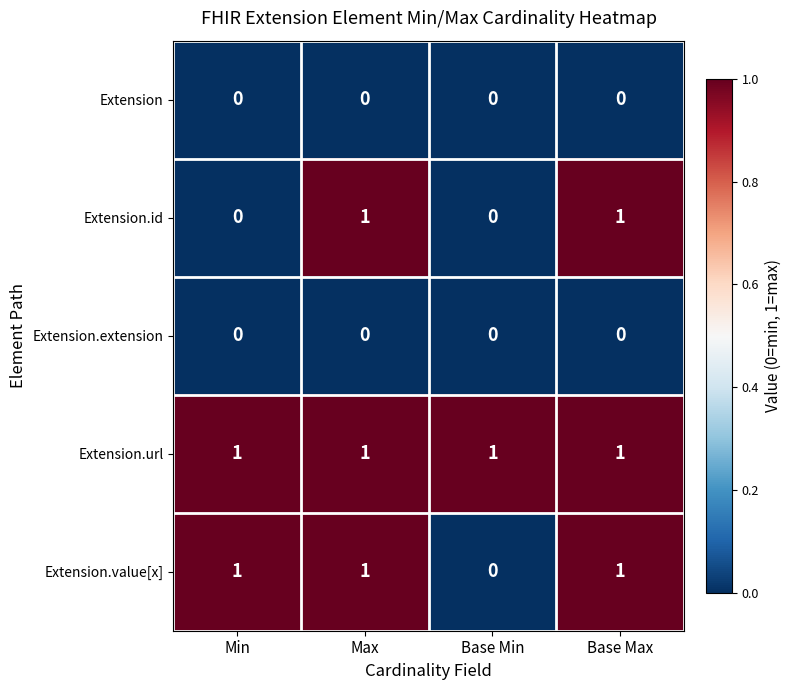

The Extension.value[x] series shows 1 at Base Max. True or false?

True